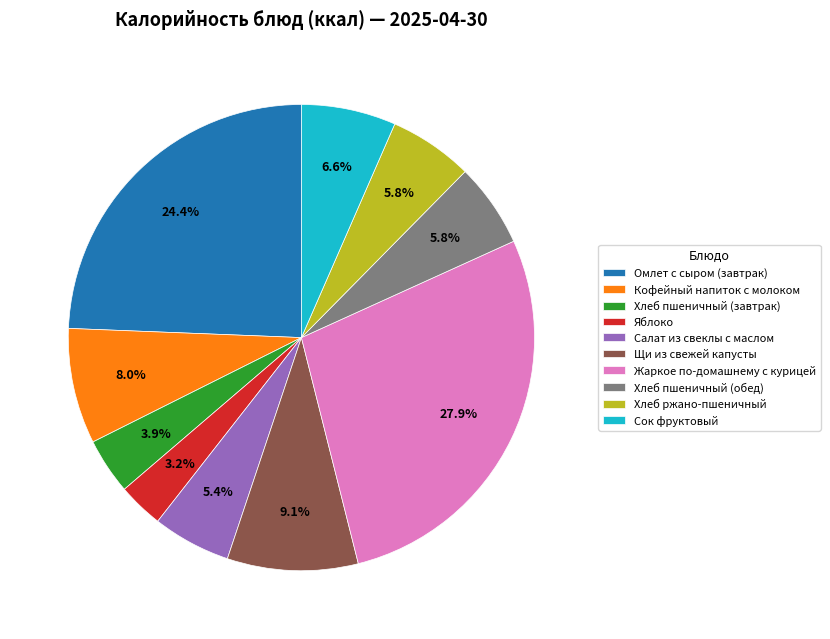

Which slice is the smallest?

Яблоко